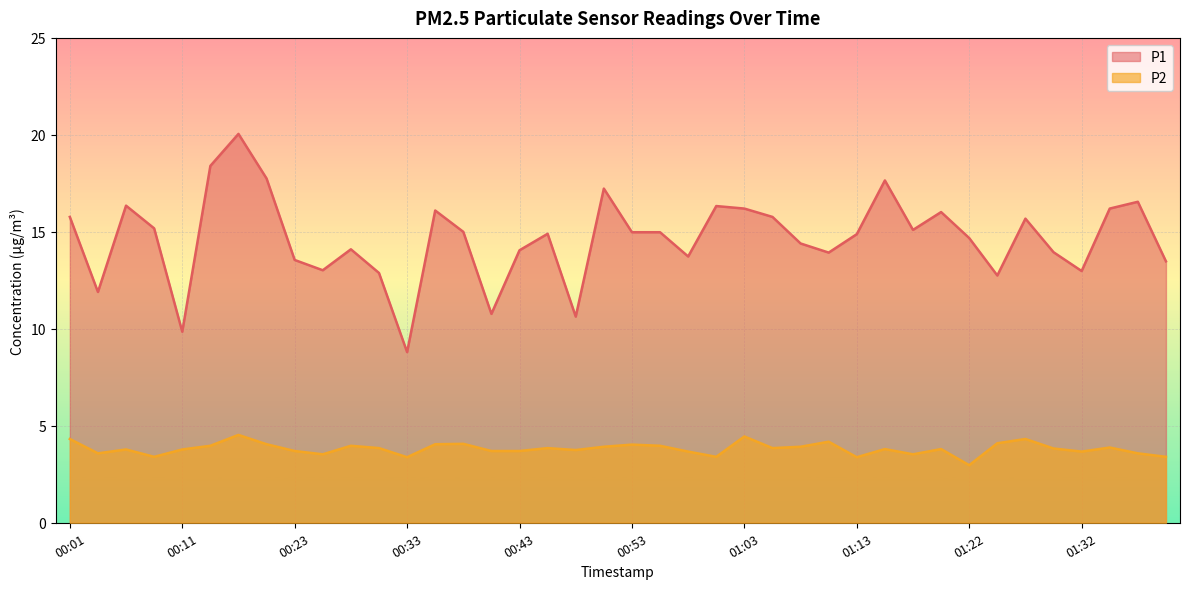

Which category has the highest value in the P2 series?

00:19